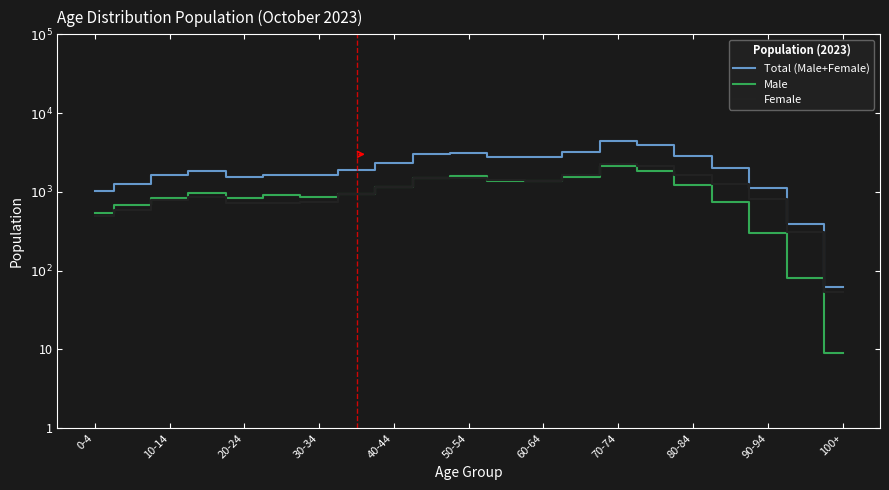

True or false: Total (Male+Female) and Female intersect in this chart.

False